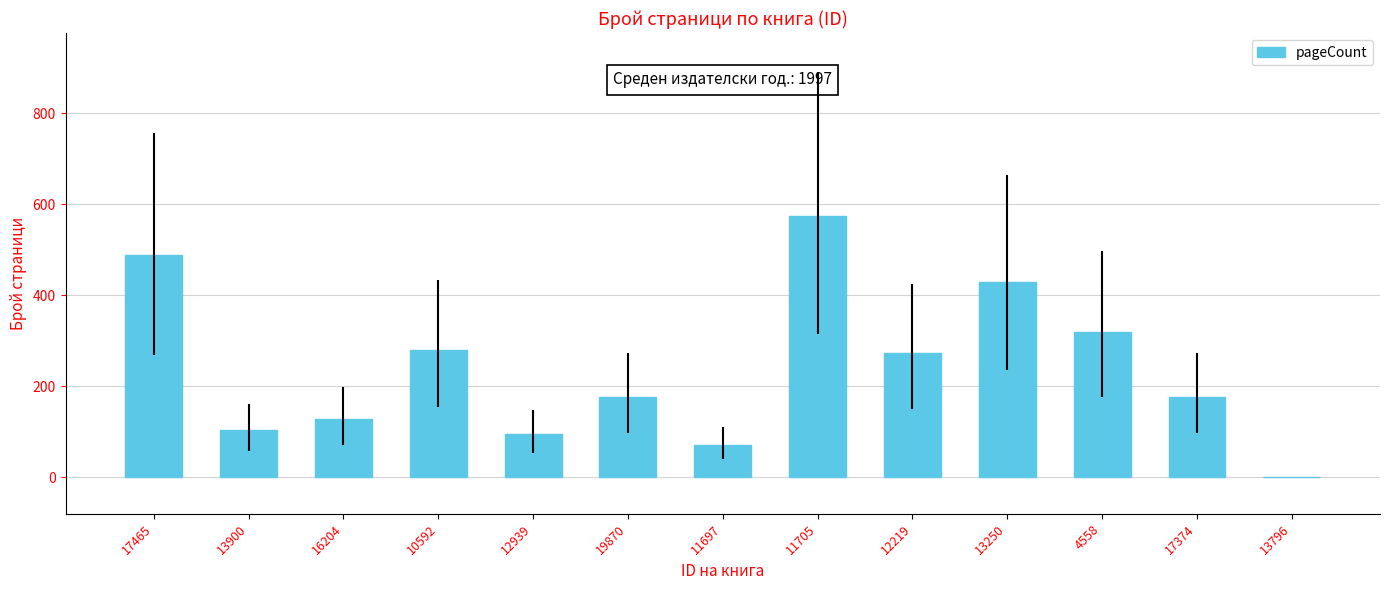

The chart shows a value of 300 at 19870. True or false?

False